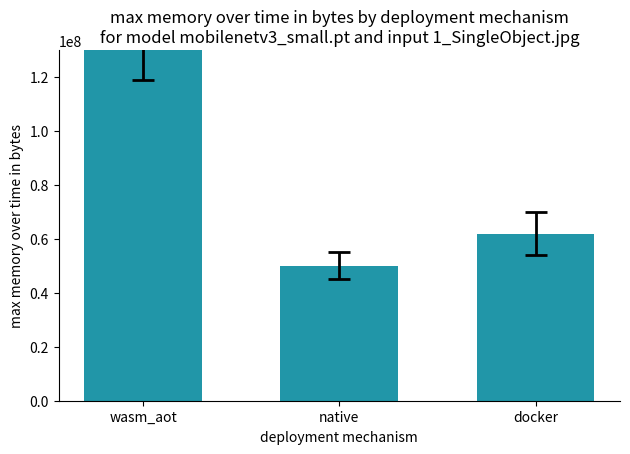

Count the number of values greater than 62000000.

1